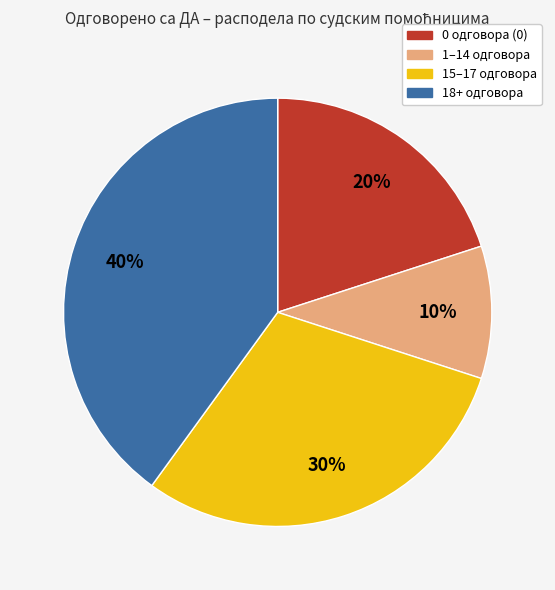

Which slice is the largest?

18+ одговора